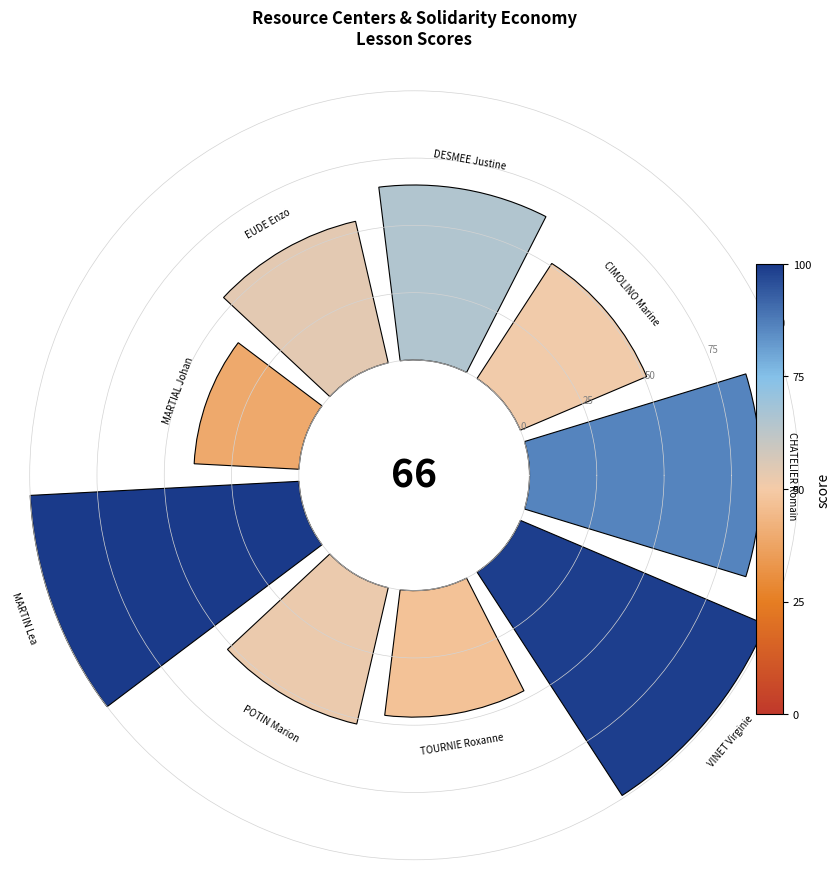

To the nearest percent, what is the average slice percentage?

11%